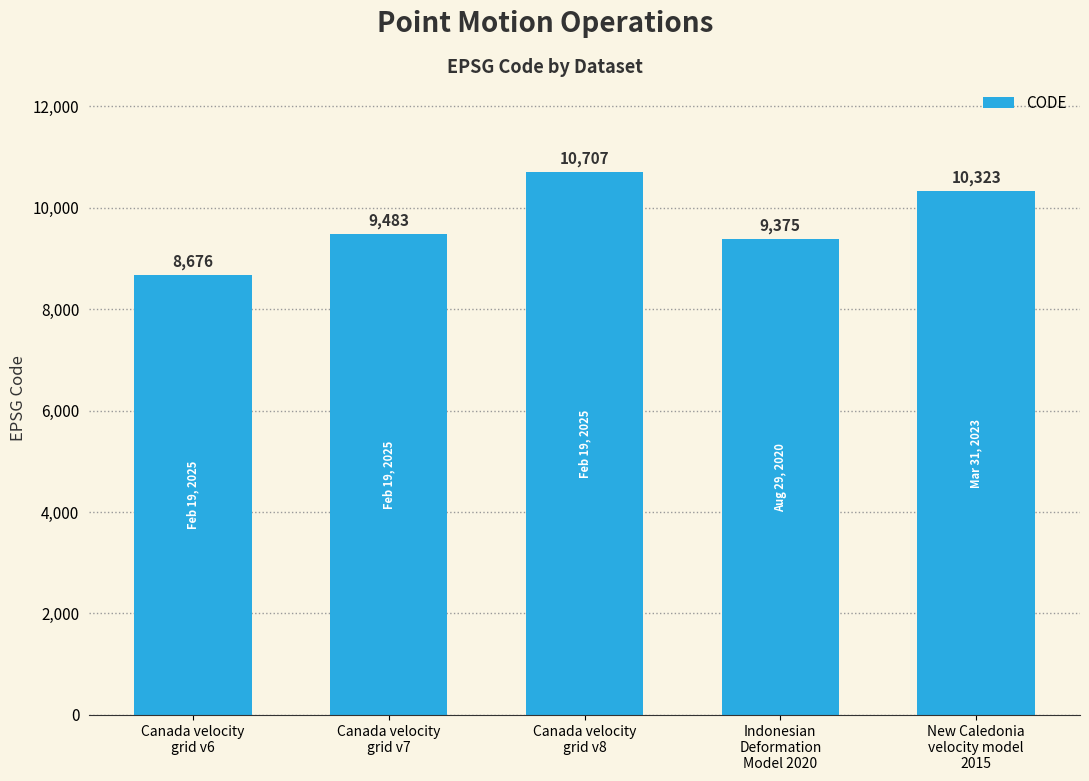

The chart shows a value of 17039 at Canada velocity
grid v7. True or false?

False